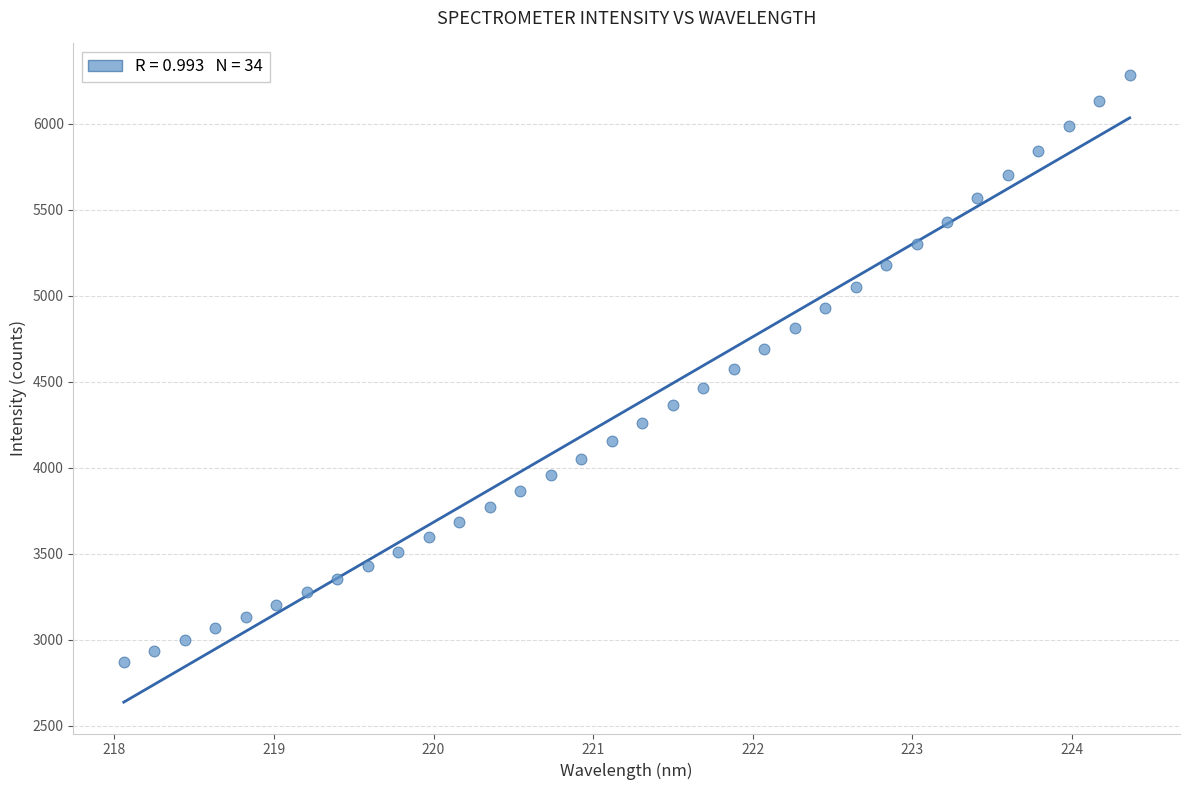

What is the range of X values (max minus min)?

6.3